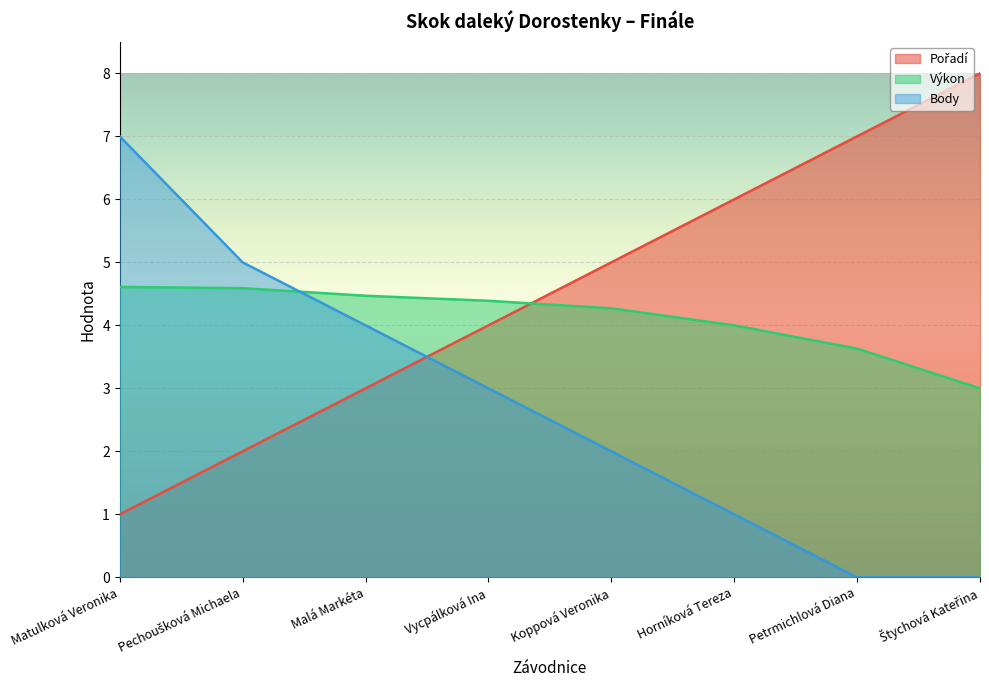

Rank the series by their maximum value, from highest to lowest.

Pořadí, Body, Výkon